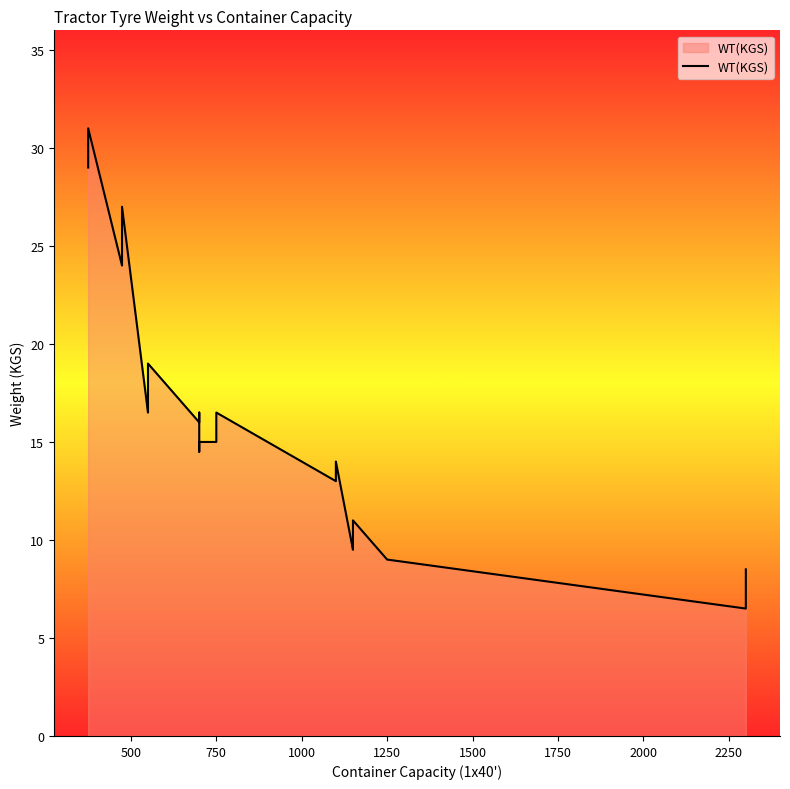

How many lines are shown in the chart?

1